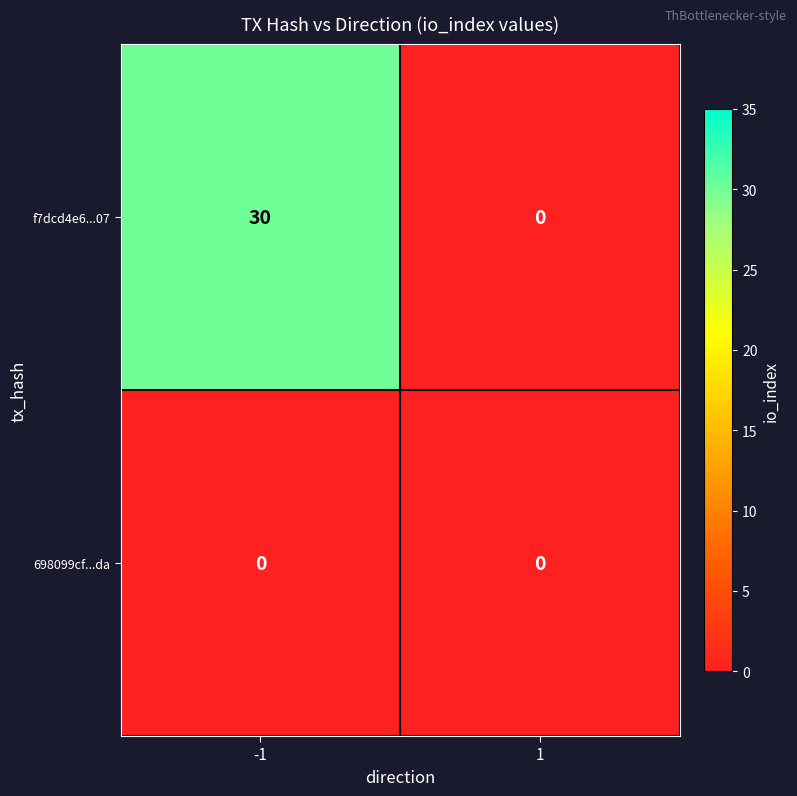

True or false: f7dcd4e6...07 has a value of 30 at -1.

True